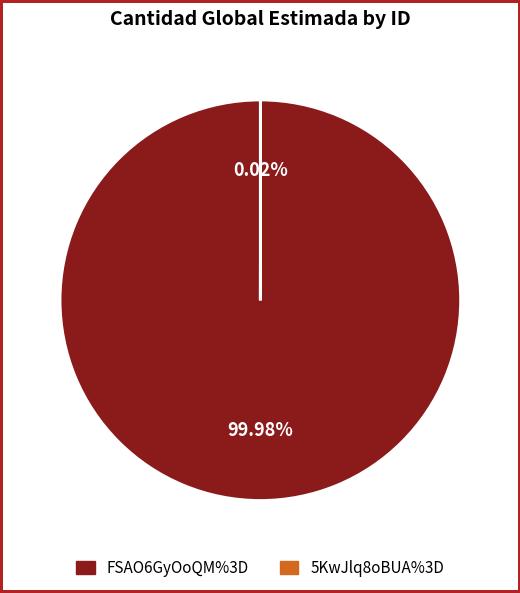

Which slice is the largest?

FSAO6GyOoQM%3D